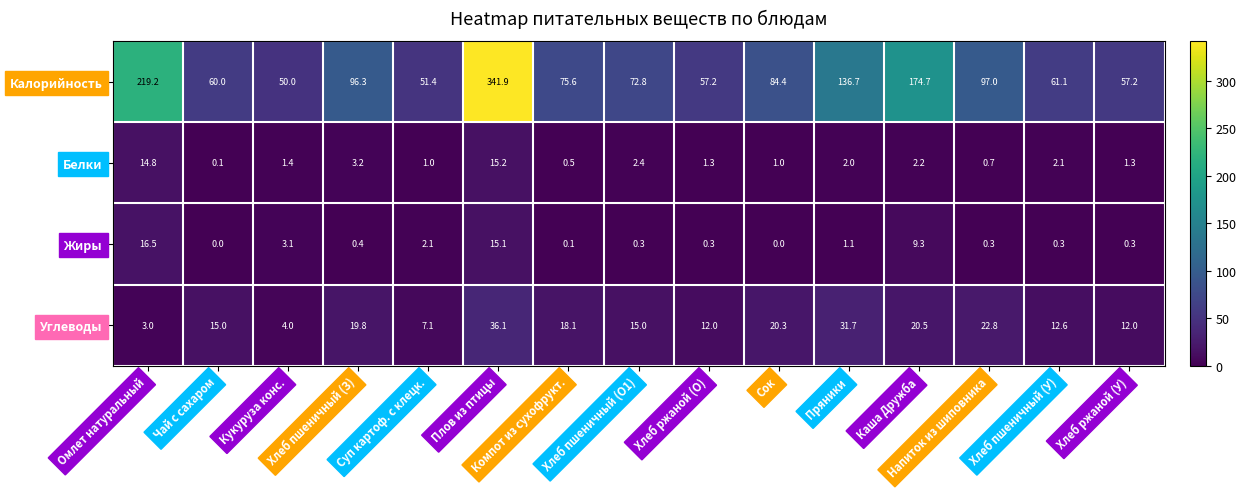

What is the difference between the maximum and minimum values in the Калорийность series?

291.9